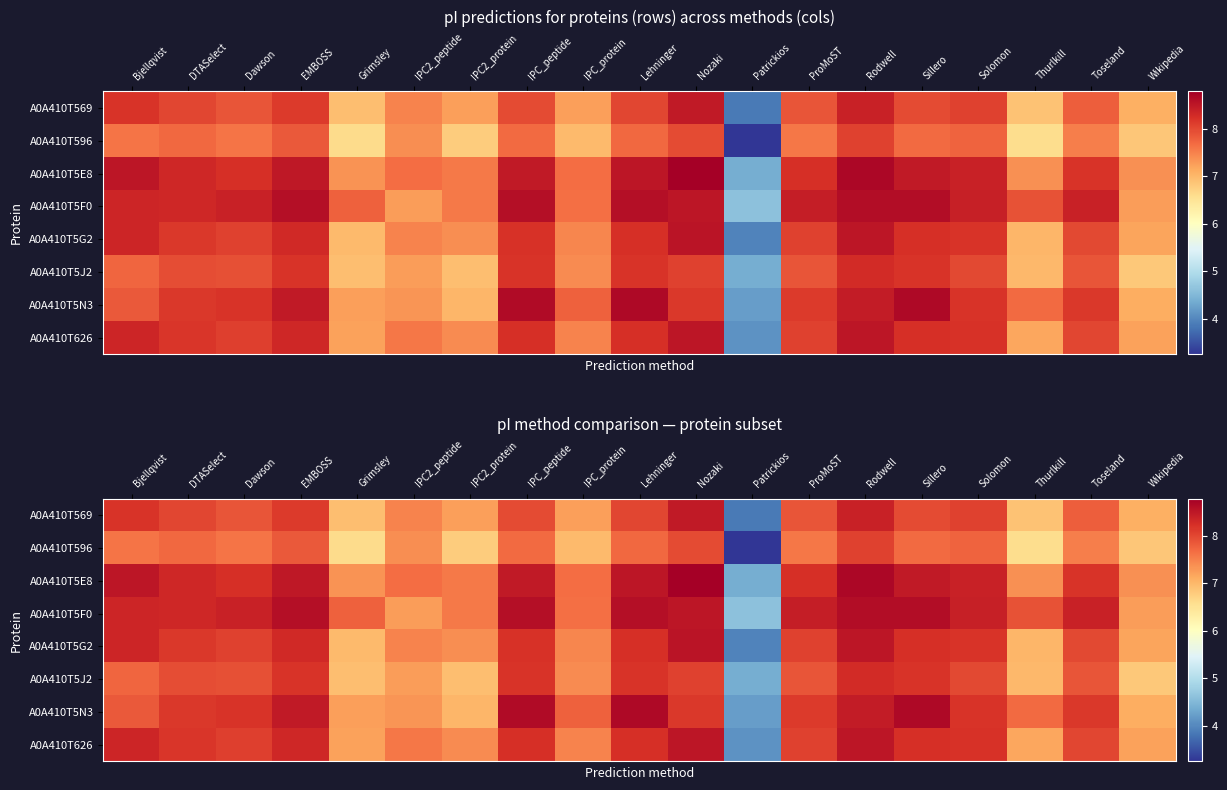

Between DTASelect and Wikipedia, which series saw the biggest shift?

A0A410T5J2